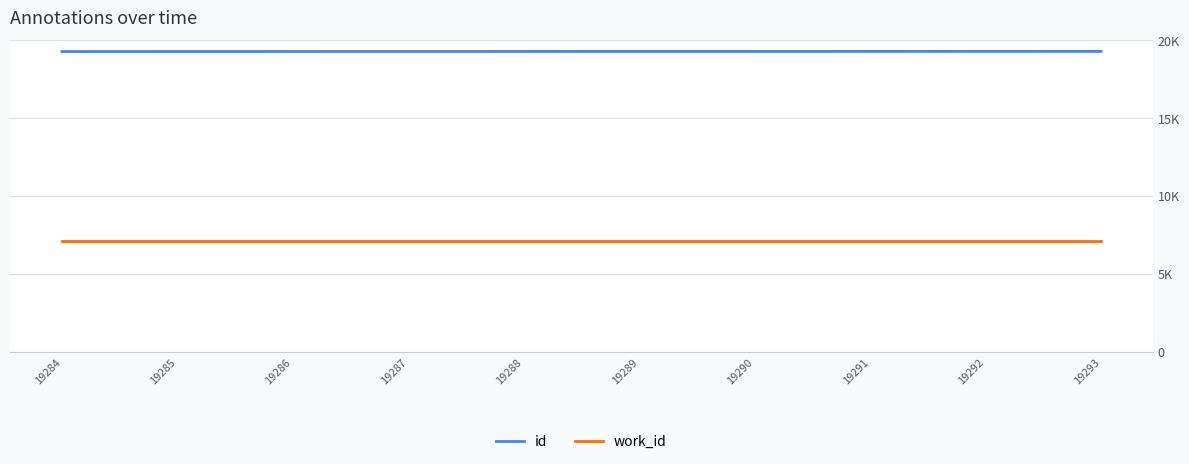

Is the value of work_id at 19287 greater than the value of id at 19292?

No